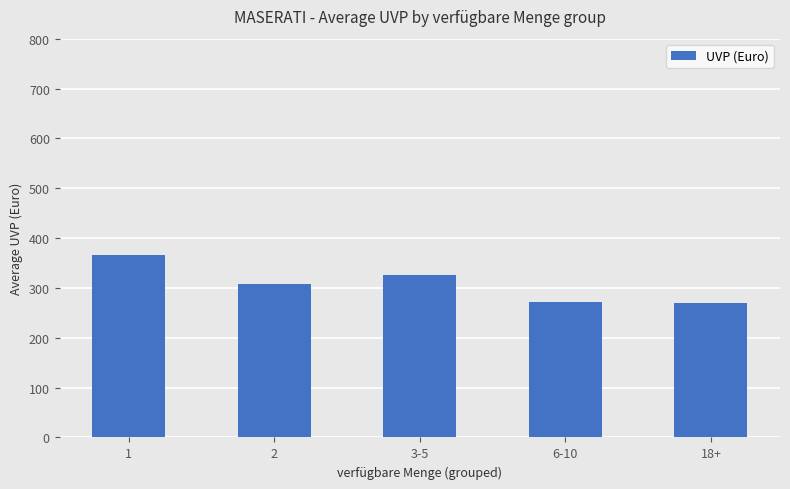

What is the difference between the second highest and second lowest values?

53.0